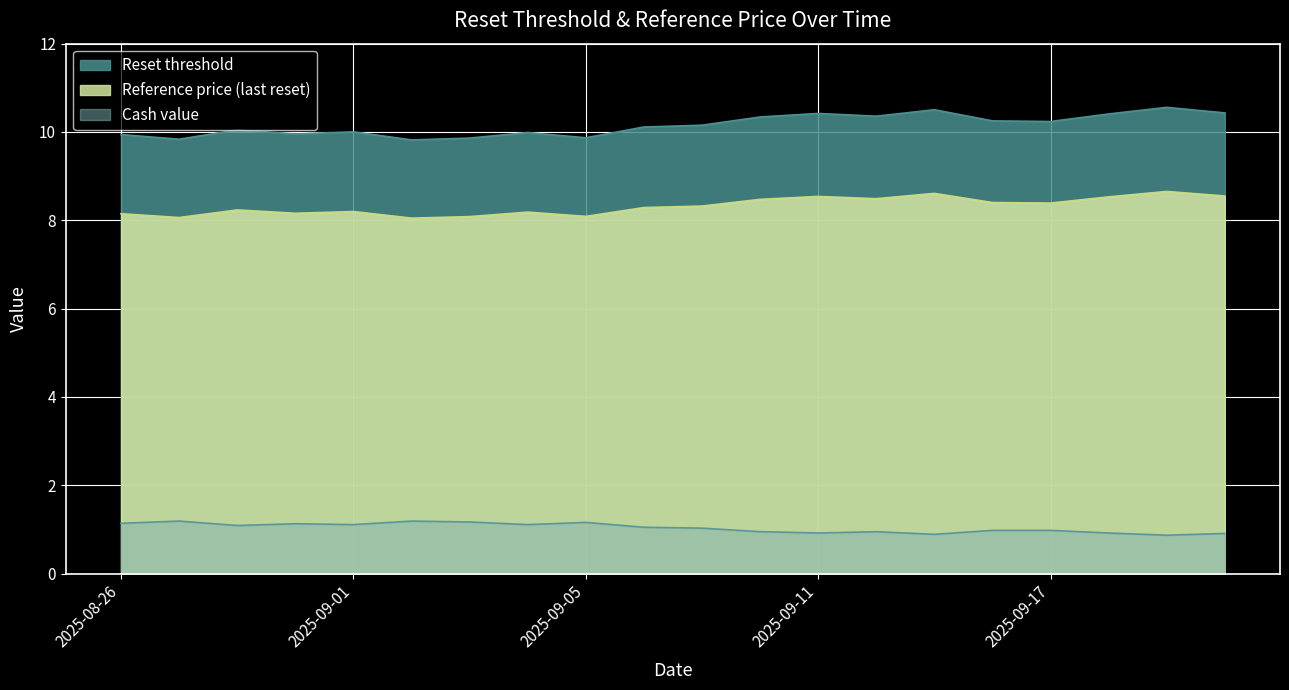

What is the sum of all Reset threshold values?

203.1